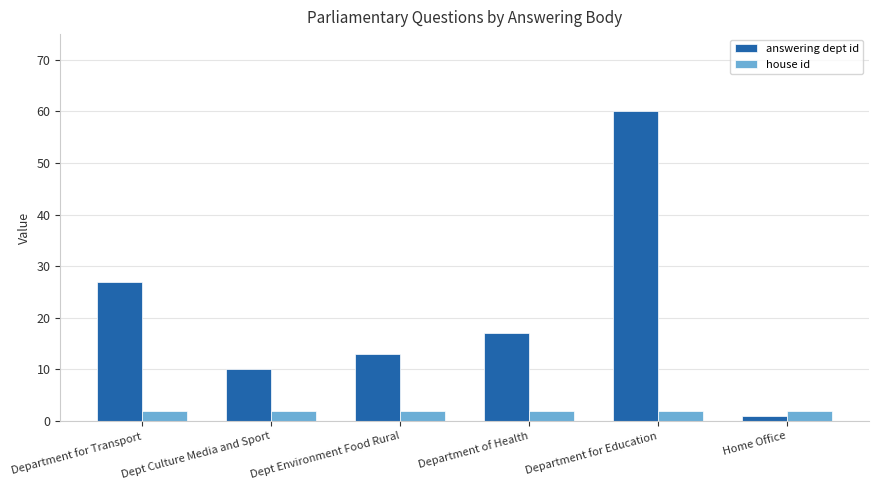

What is the label of the 1st bar from the left?

Department for Transport